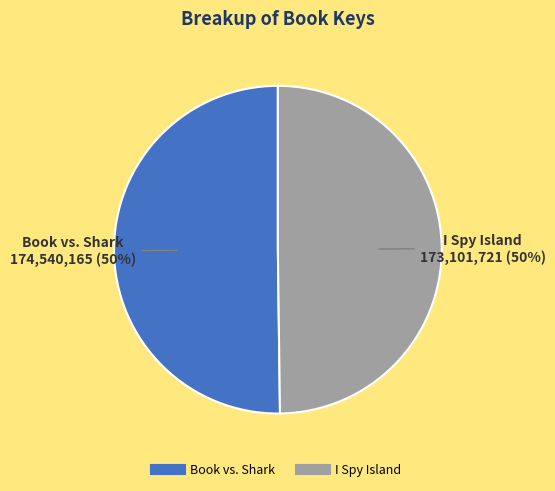

What is the ratio of the value at Book vs. Shark to the value at I Spy Island?

1.0